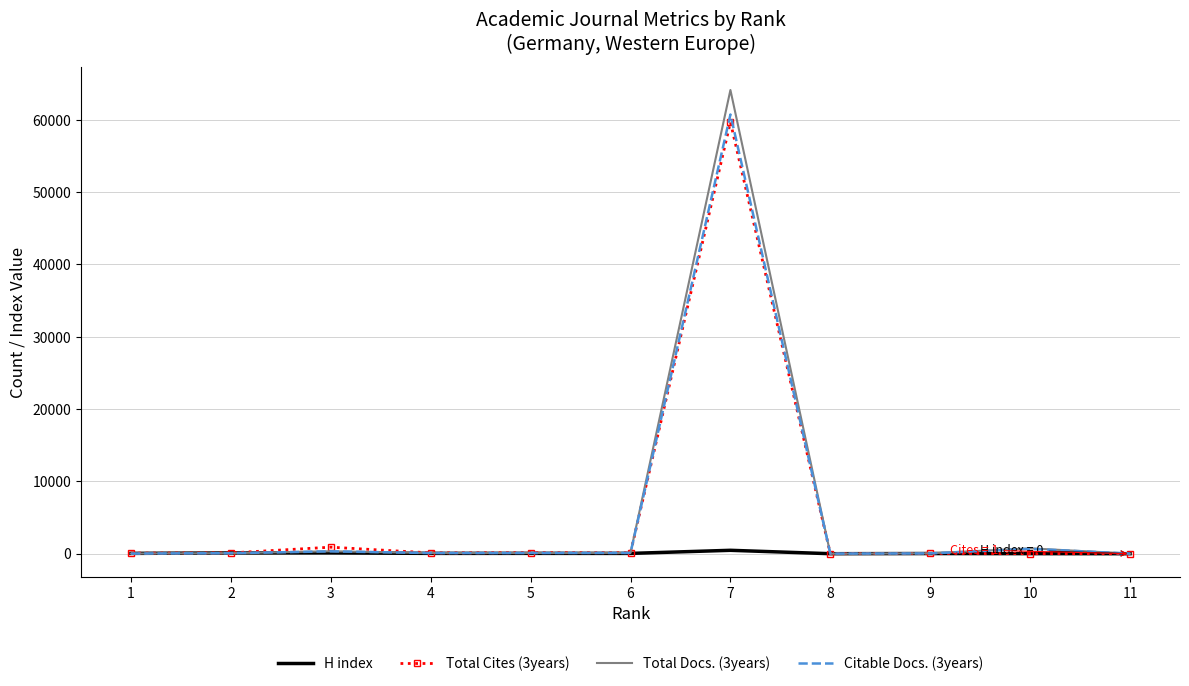

What is the maximum value shown in the chart?

64134